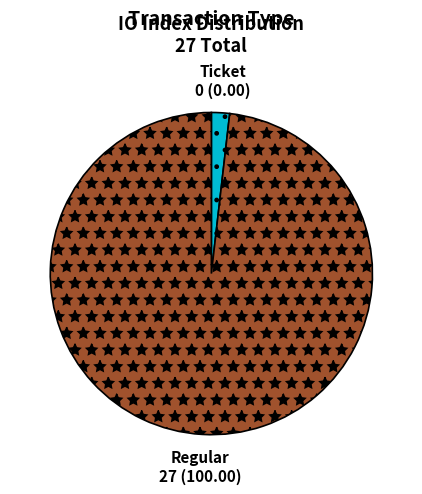

Which category has the smallest portion of the pie?

Ticket